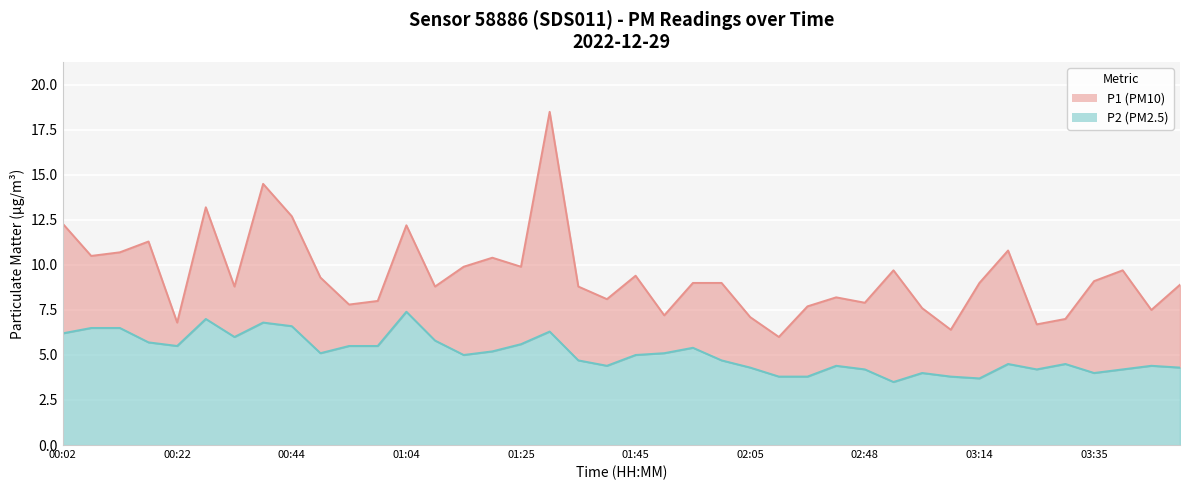

List the series in order of their peak value, lowest first.

P2, P1